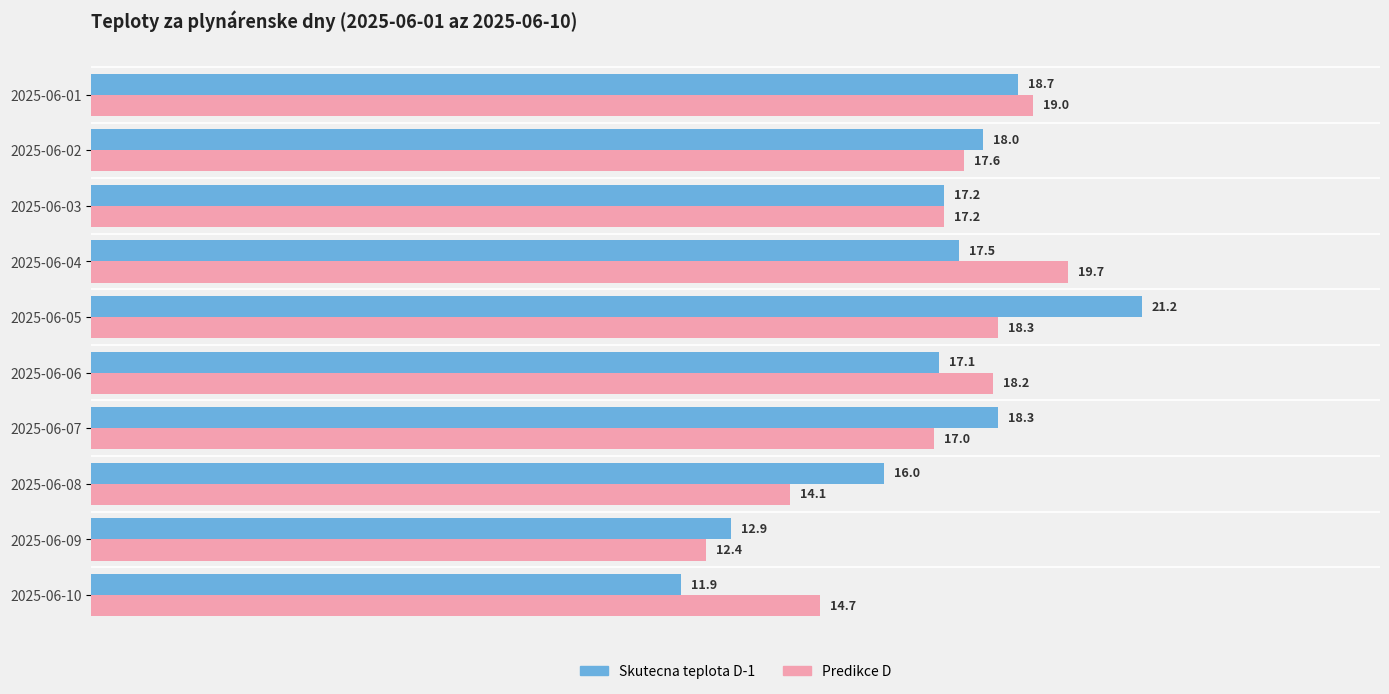

Which series has the largest total across all categories?

Skutecna teplota D-1